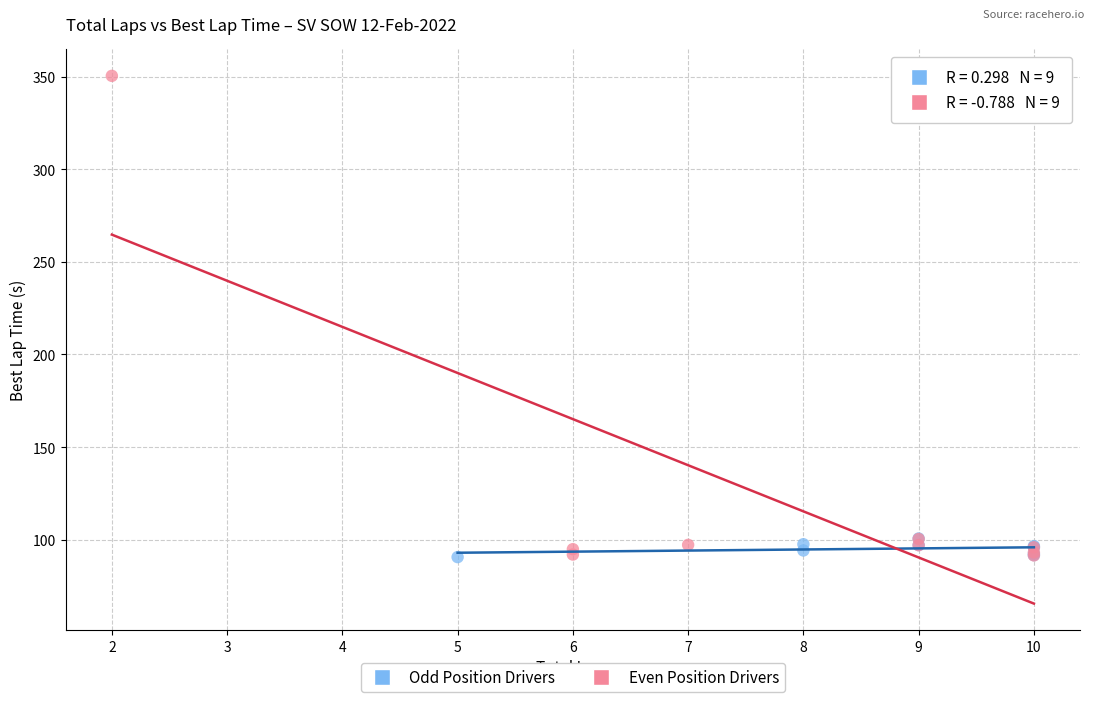

Which series has the widest spread of Y values?

Even Position Drivers